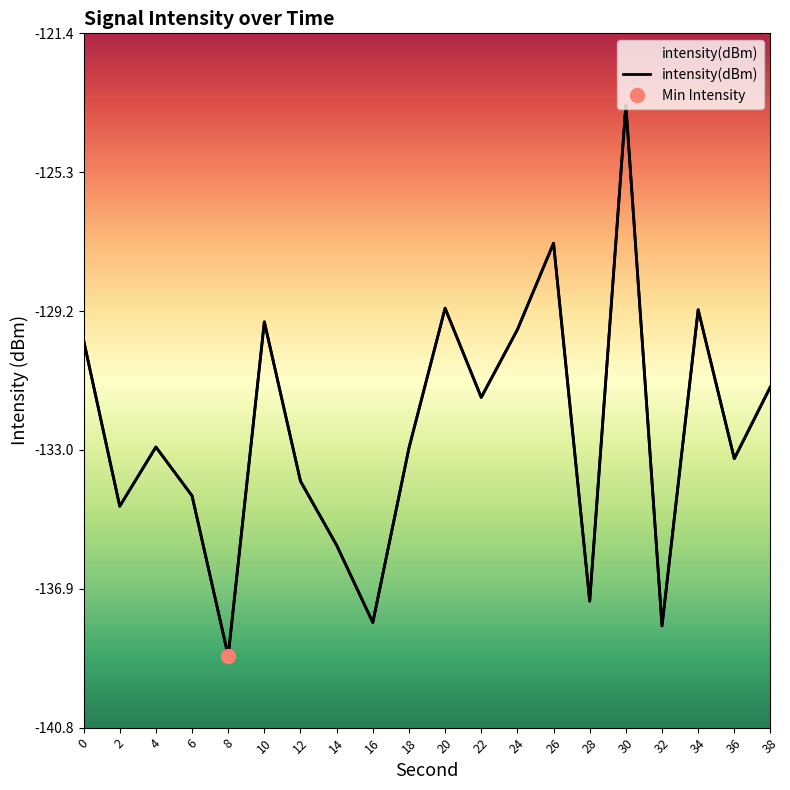

What is the sum of the values at 20 and 36?

-262.4